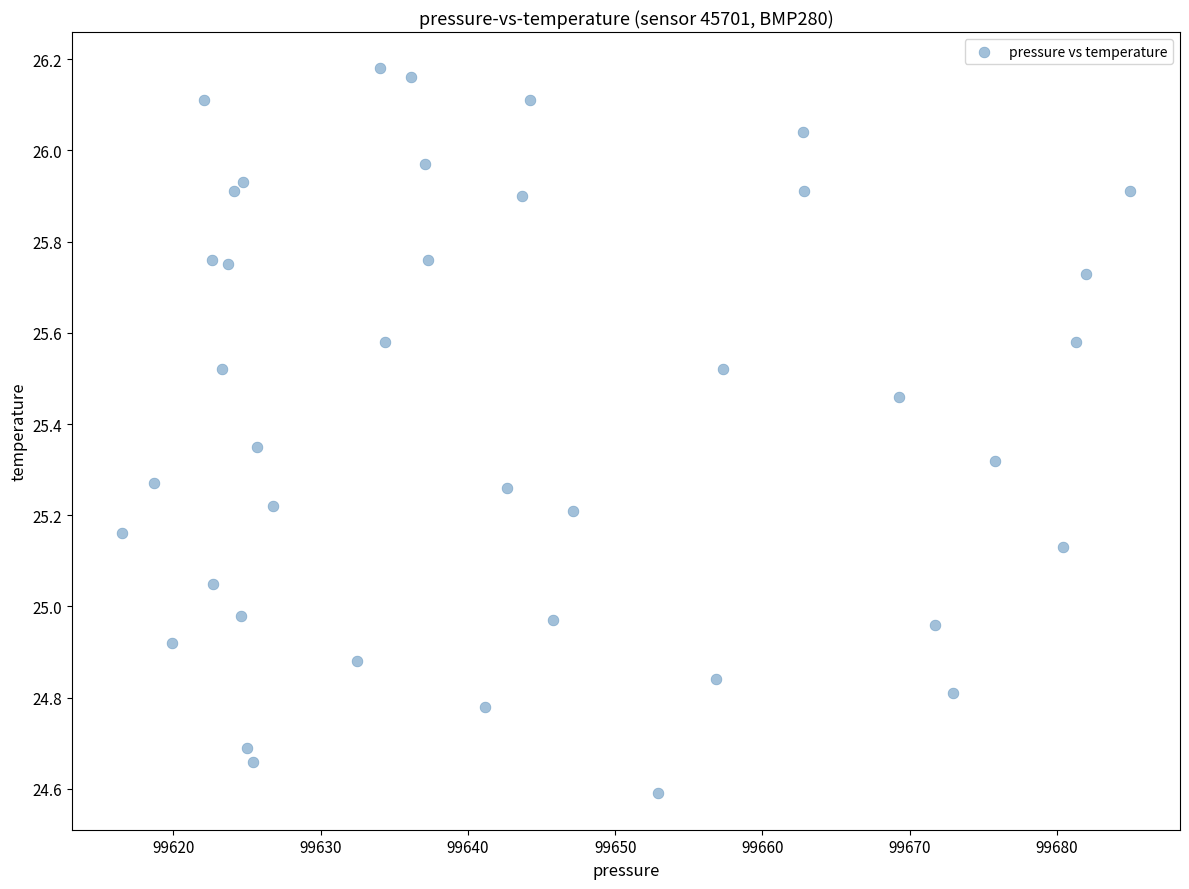

What is the range of Y values (max minus min)?

1.6